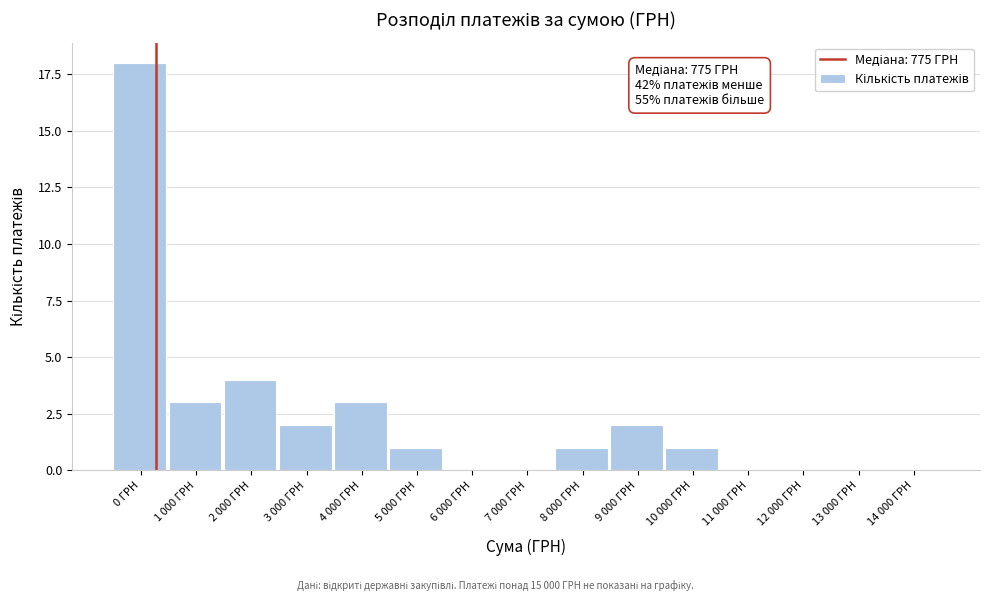

Reading left to right, transcribe all the data shown in this chart.

0 ГРН=18	1 000 ГРН=3	2 000 ГРН=4	3 000 ГРН=2	4 000 ГРН=3	5 000 ГРН=1	6 000 ГРН=0	7 000 ГРН=0	8 000 ГРН=1	9 000 ГРН=2	10 000 ГРН=1	11 000 ГРН=0	12 000 ГРН=0	13 000 ГРН=0	14 000 ГРН=0